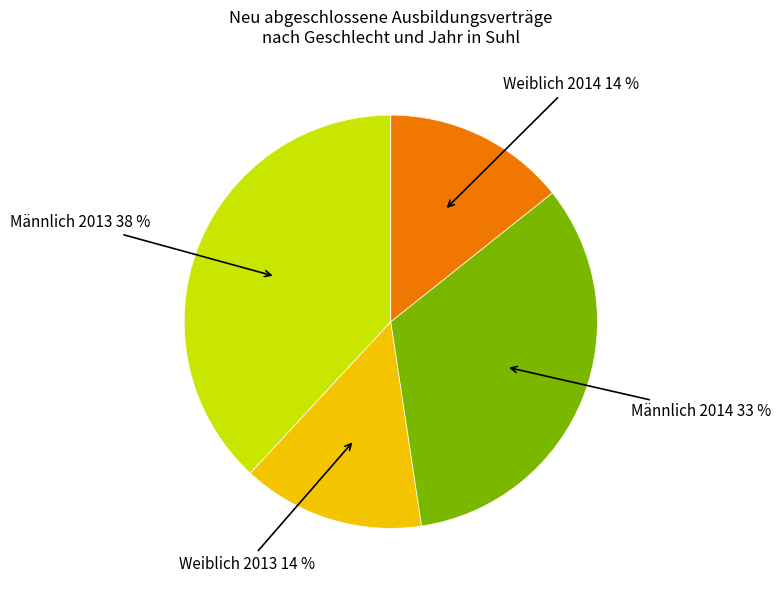

To the nearest percent, what is the average slice percentage?

25%